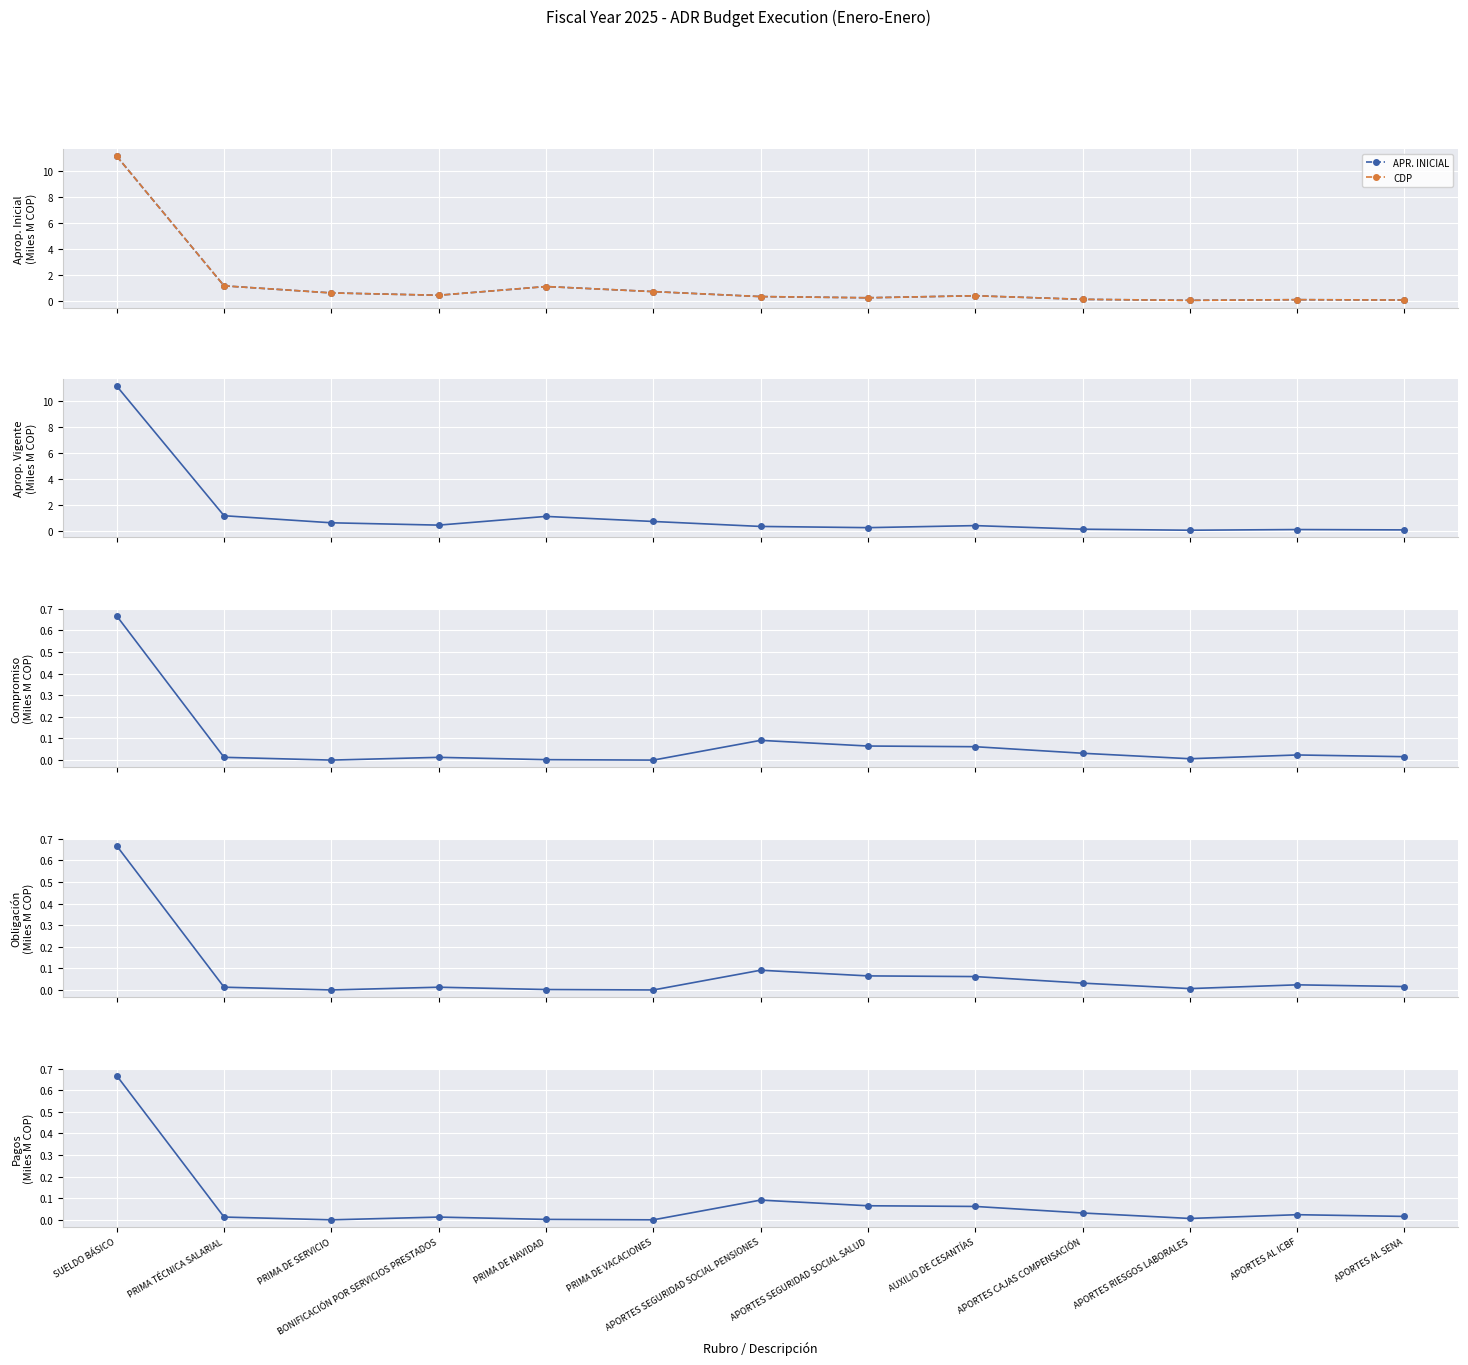

At which label does APR. INICIAL reach its minimum?

APORTES RIESGOS LABORALES